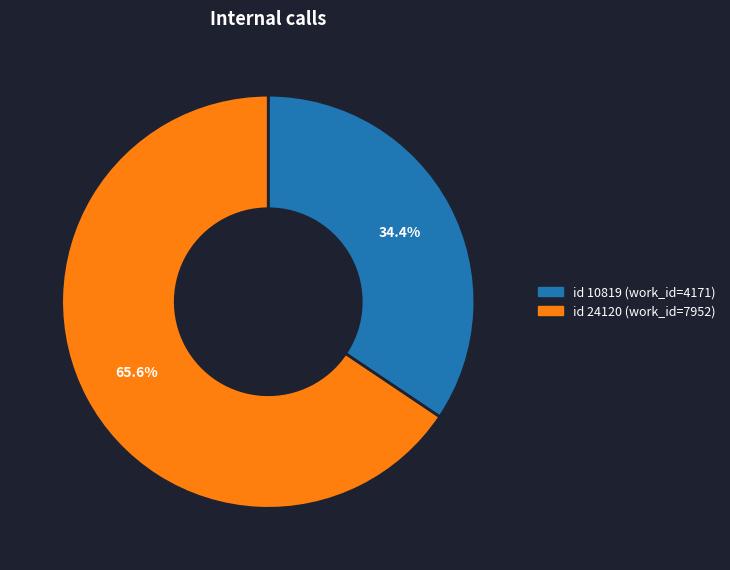

Is there any slice that represents more than half of the pie?

Yes